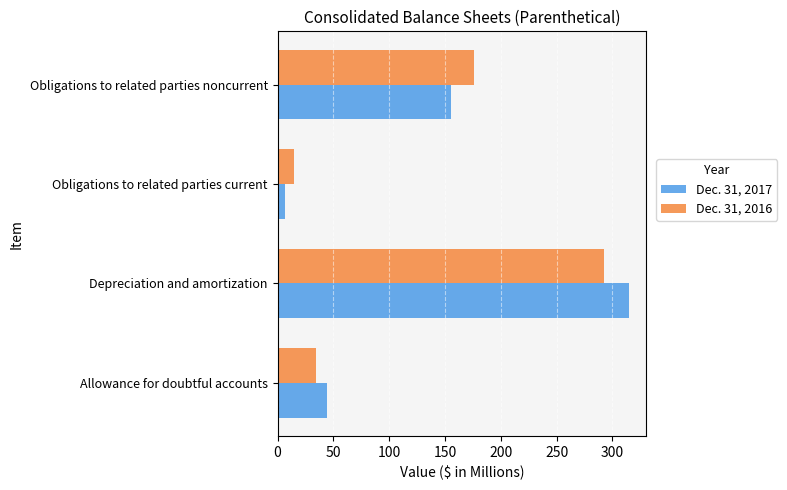

How many data points in Dec. 31, 2016 are less than 176?

2